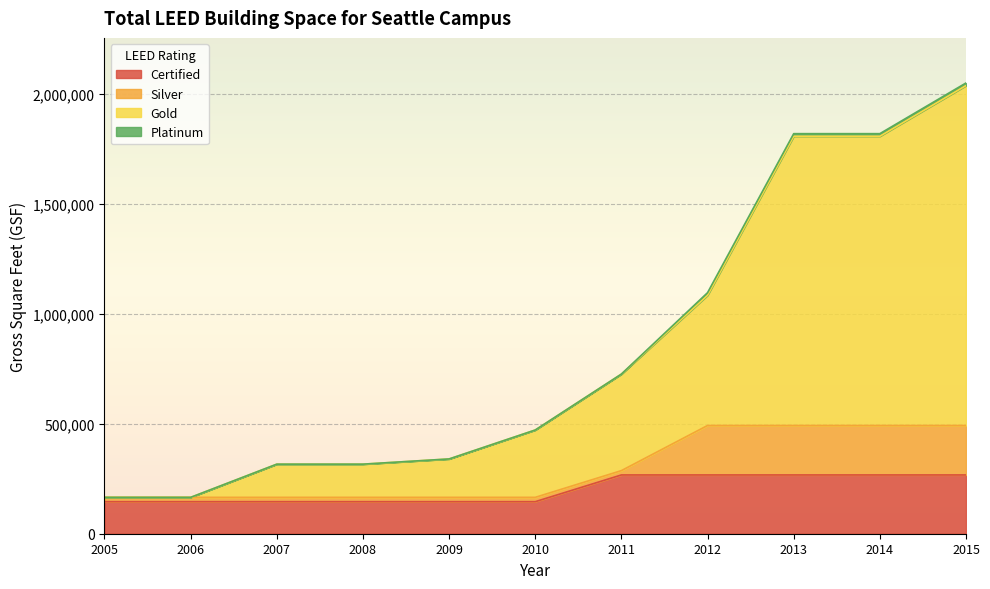

Which label corresponds to the smallest value in the chart?

2005